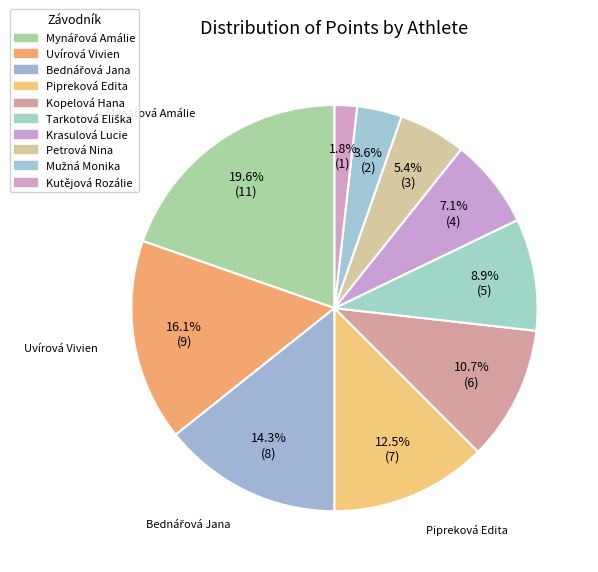

Is there any slice that represents more than half of the pie?

No